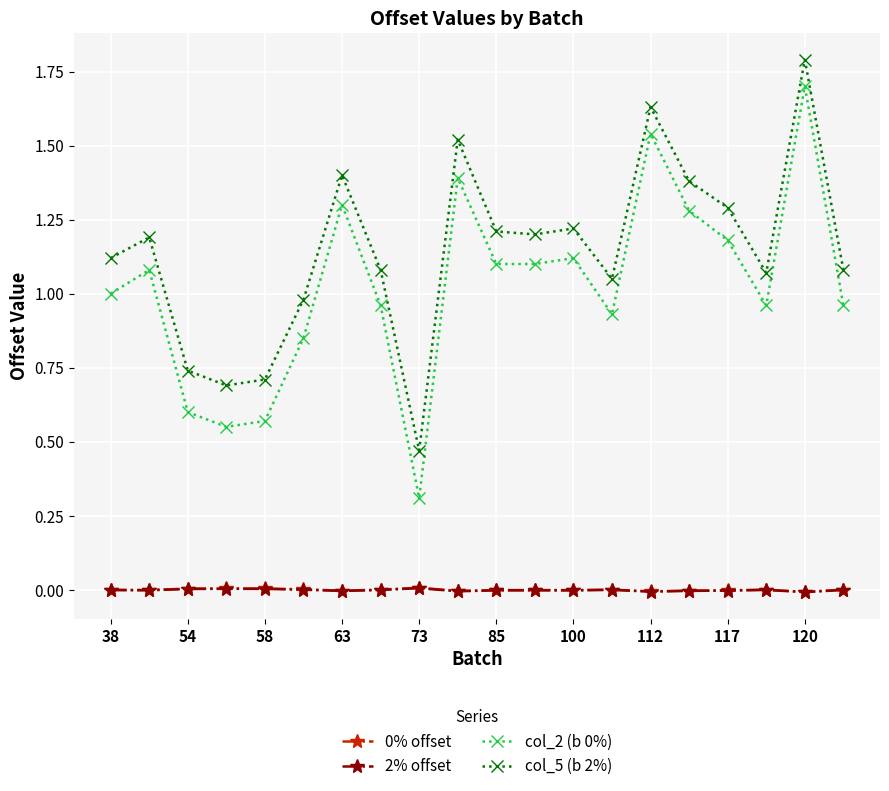

True or false: col_2 (b 0%) and 2% offset cross at least once.

False